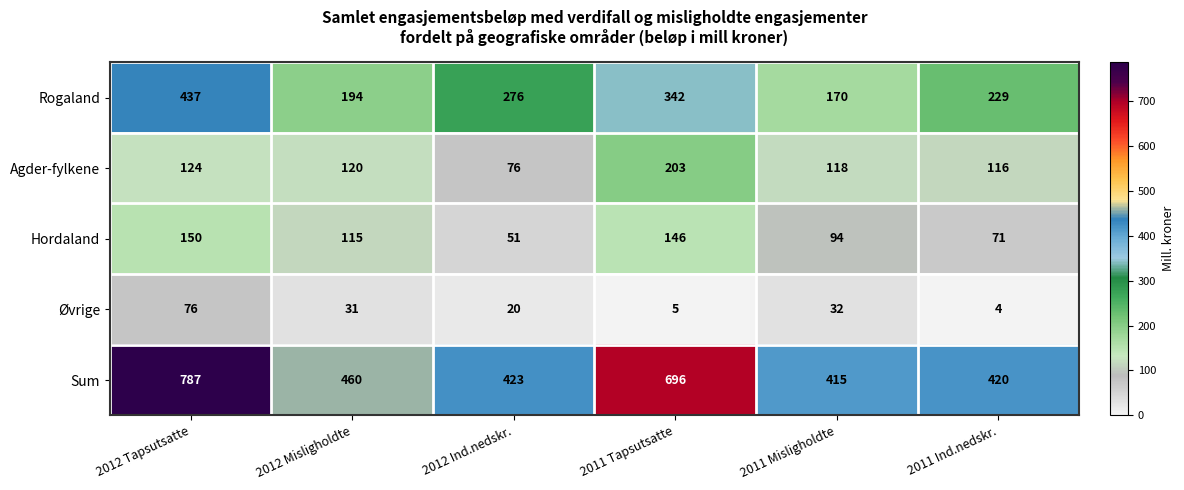

At which category does the chart reach its peak across all series?

2012 Tapsutsatte